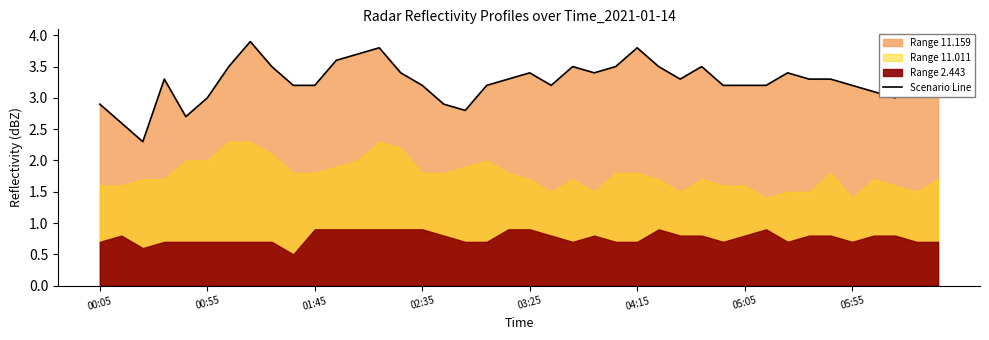

What is the maximum value for Scenario Line?

3.9